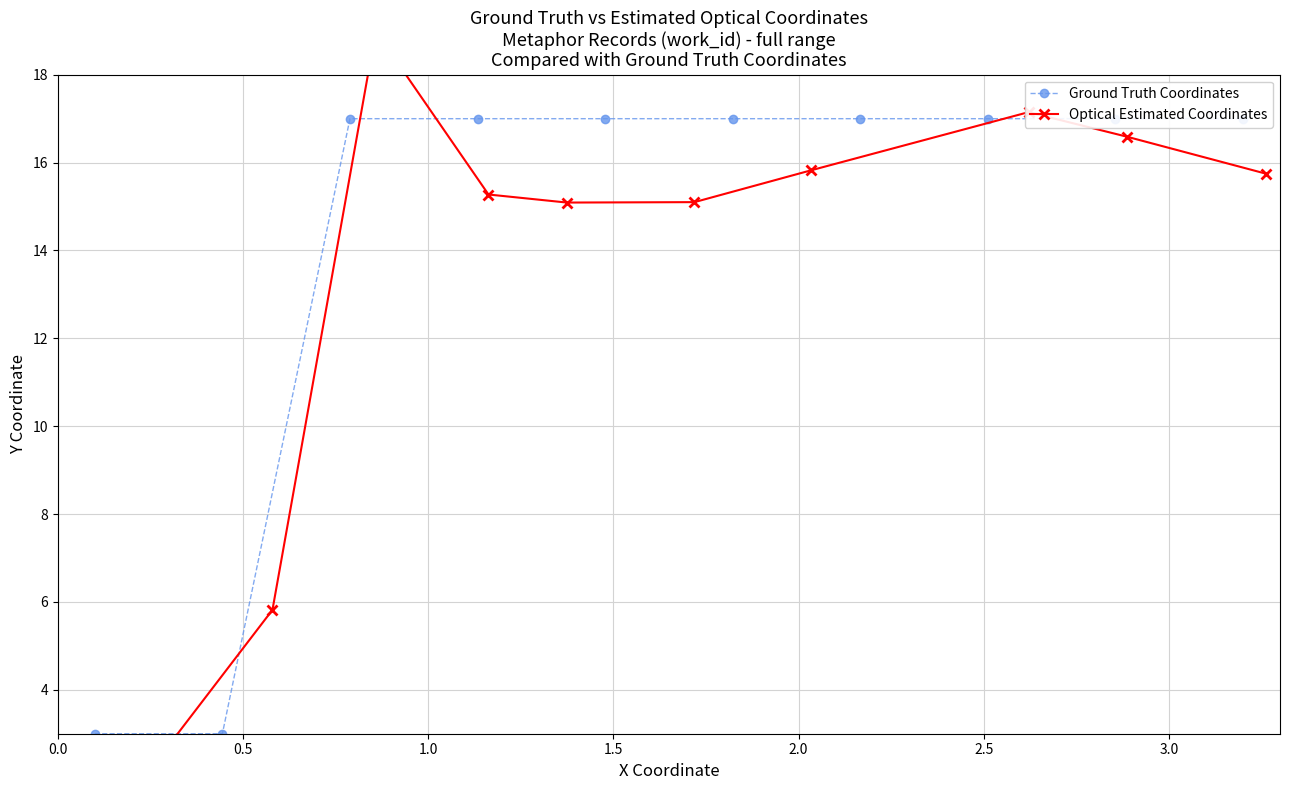

What is the label of the 7th point from the right?

1.5